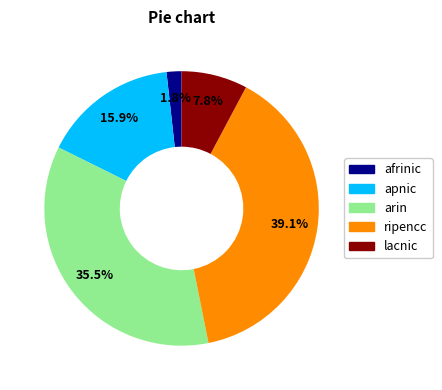

How much of the chart is everything except arin?

64.5%